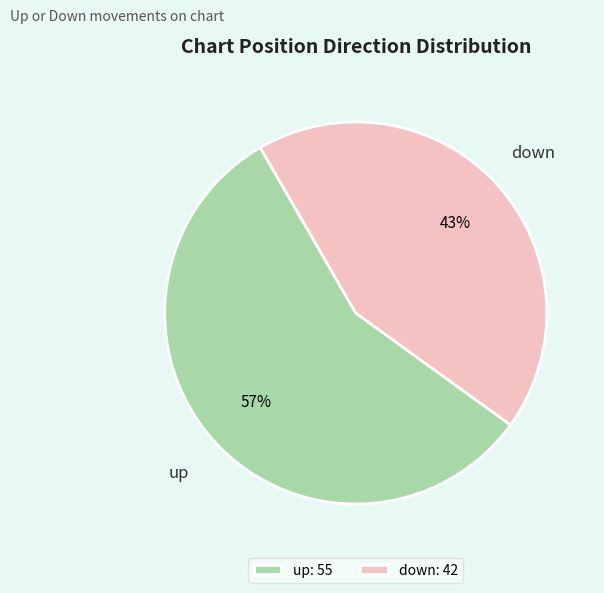

Which category has the smallest portion of the pie?

down